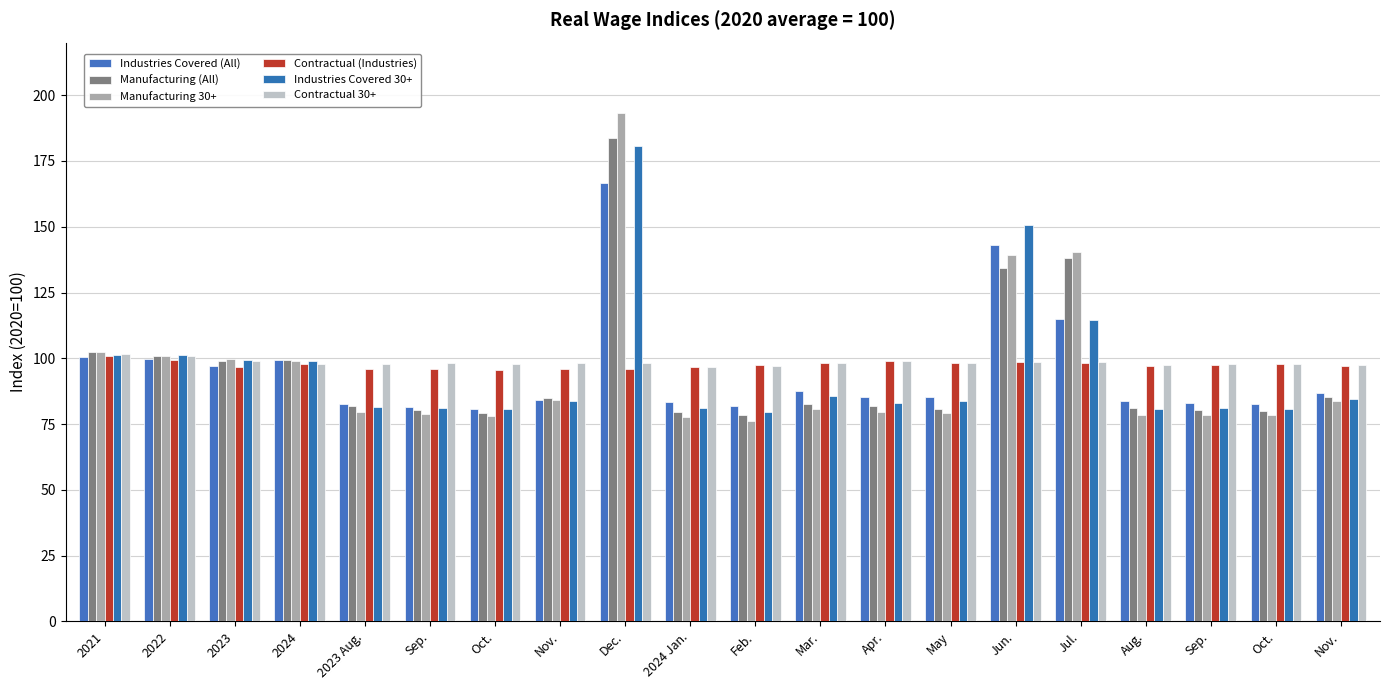

The Contractual (Industries) series shows 96.8 at 2024 Jan.. True or false?

True